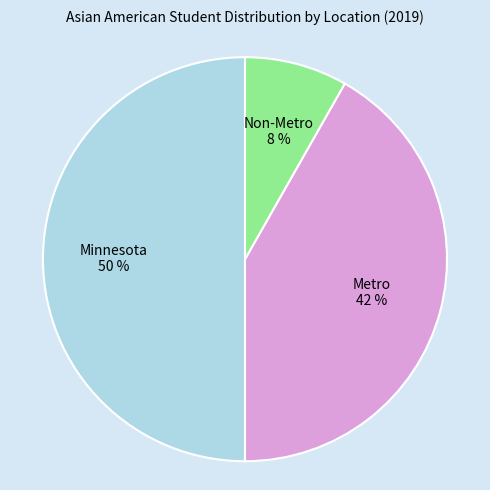

To the nearest percent, what is the average slice percentage?

33%